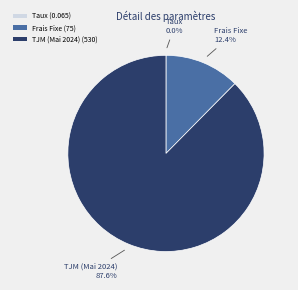

Which slice represents more than half of the pie?

TJM (Mai 2024)